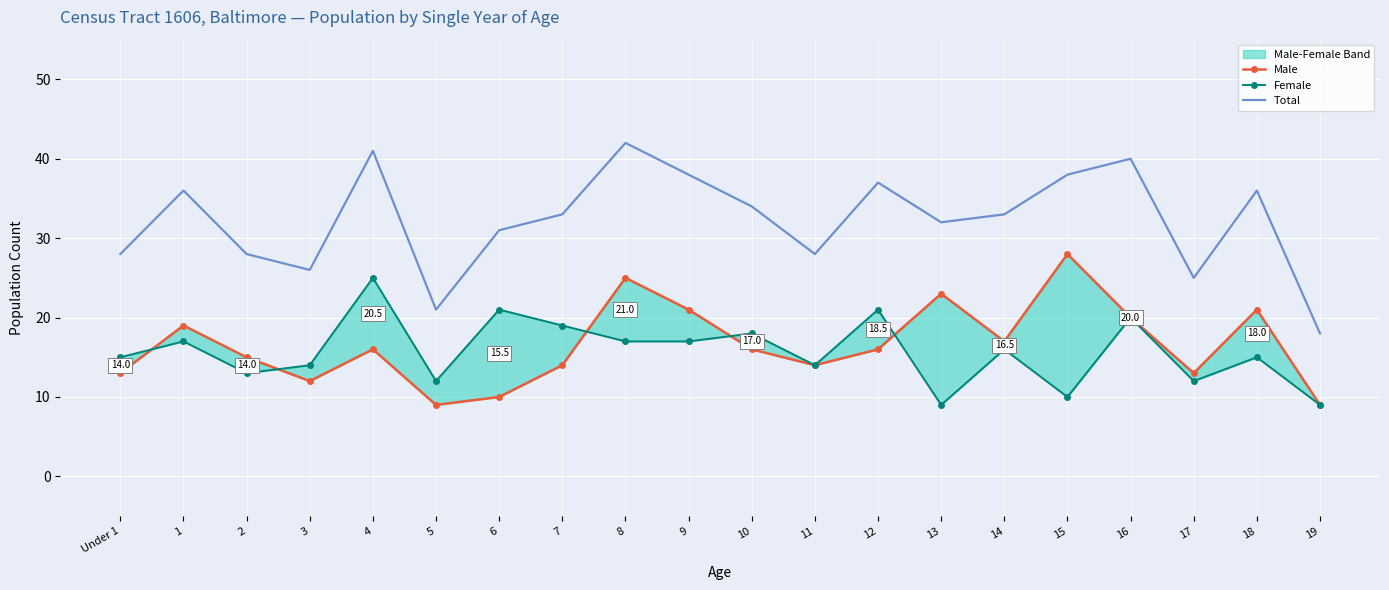

Is the value of Female at 8 greater than the value of Total at 15?

No